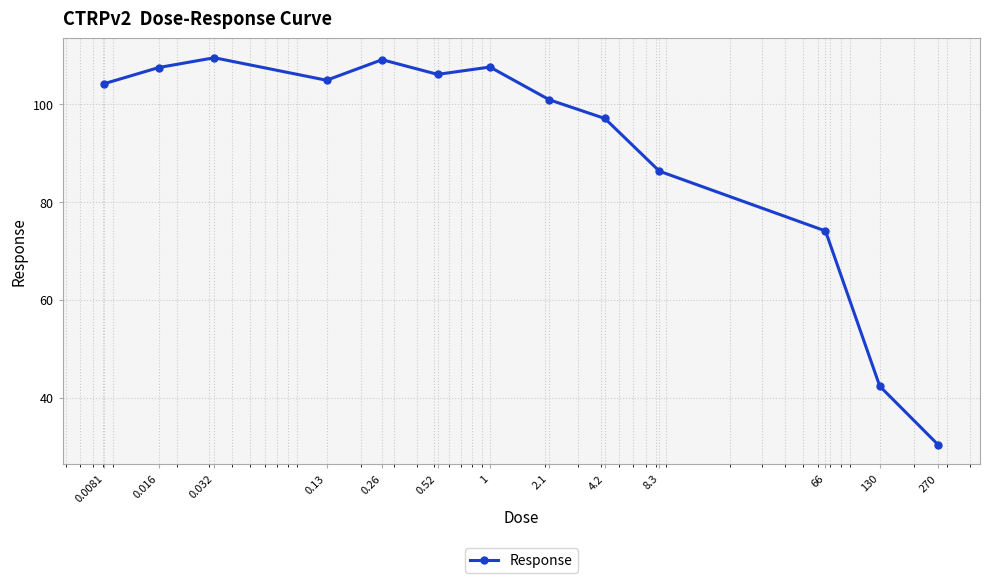

True or false: there are more than 1 points higher than both neighbors.

True